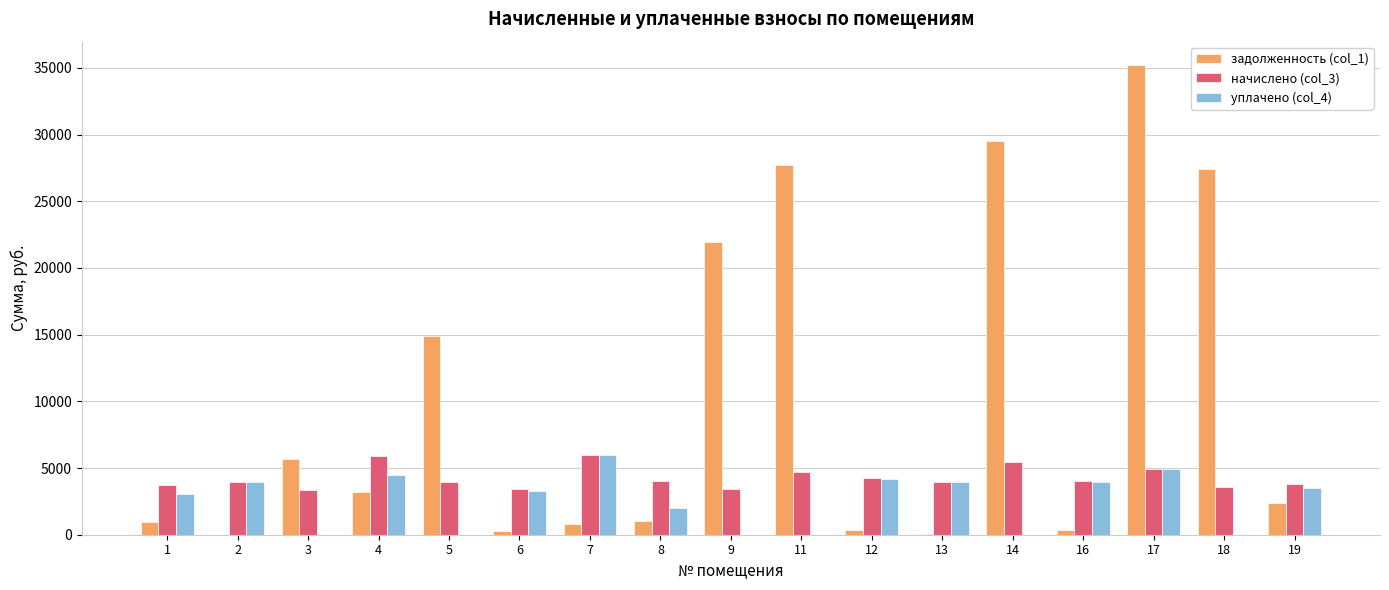

What is the highest value of the задолженность (col_1) series?

35206.2